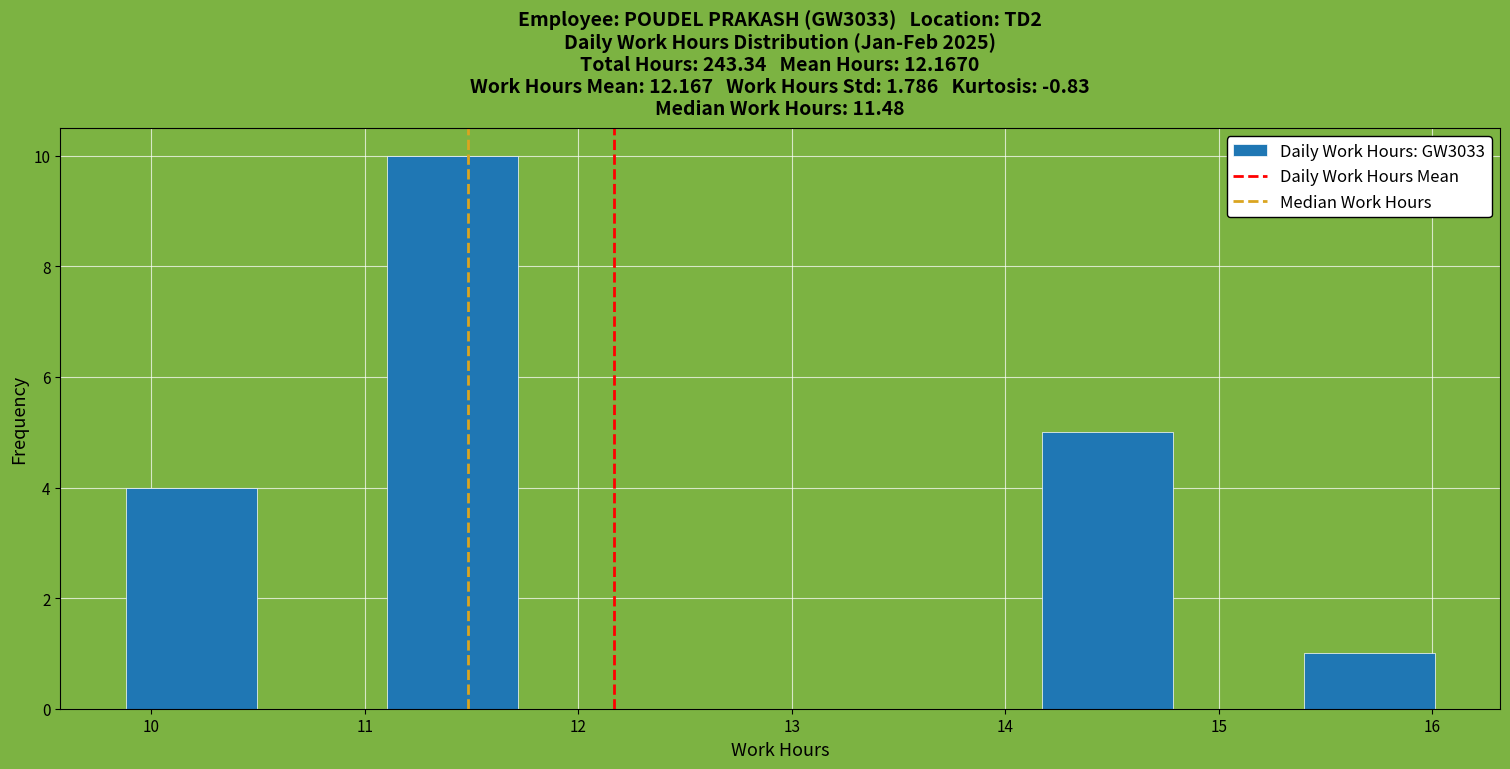

Reading left to right, list every bar in this chart as the range it spans on the x-axis followed by its height. Neither the bar edges nor the heights are printed on the chart, so give them approximately, as read against the axes.

9.9 to 10.5: 4
10.5 to 11.1: 0
11.1 to 11.7: 10
11.7 to 12.3: 0
12.3 to 12.9: 0
12.9 to 13.6: 0
13.6 to 14.2: 0
14.2 to 14.8: 5
14.8 to 15.4: 0
15.4 to 16.0: 1